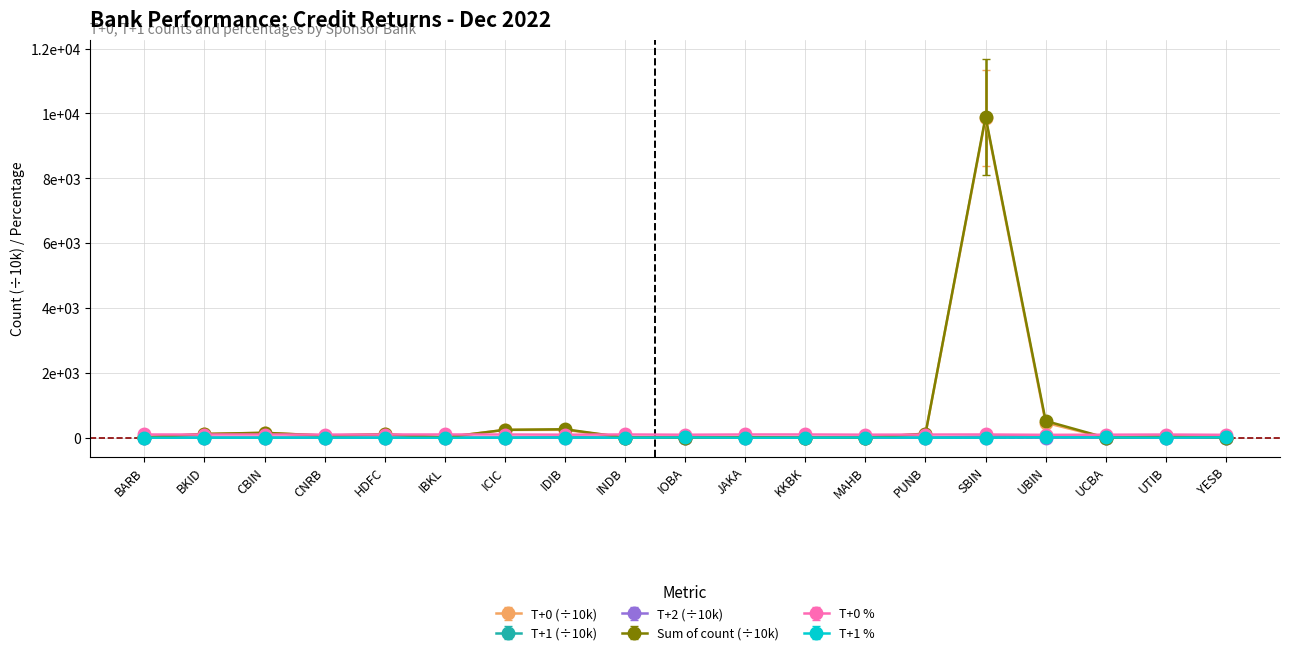

What is the difference between the T+0 % values at IBKL and HDFC?

0.9